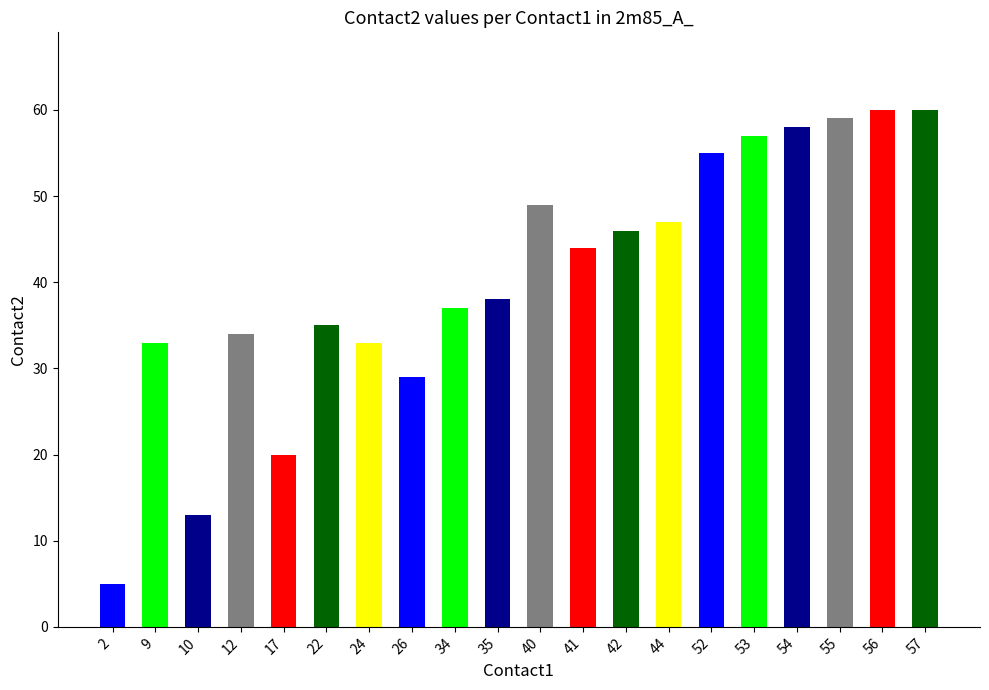

What is the sum of all values?

812